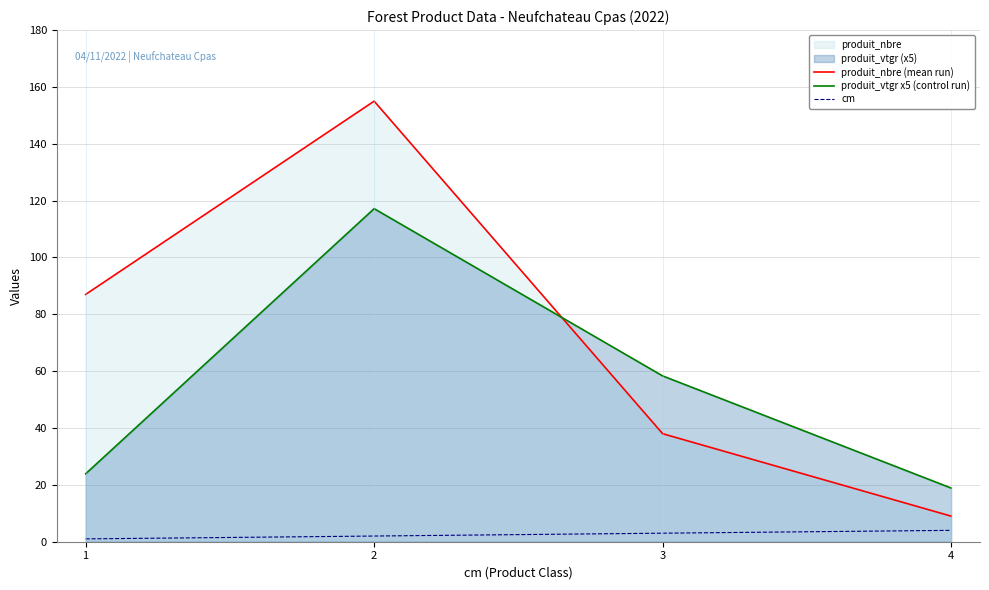

Which series changed the most between 2 and 3?

produit_nbre (mean run)